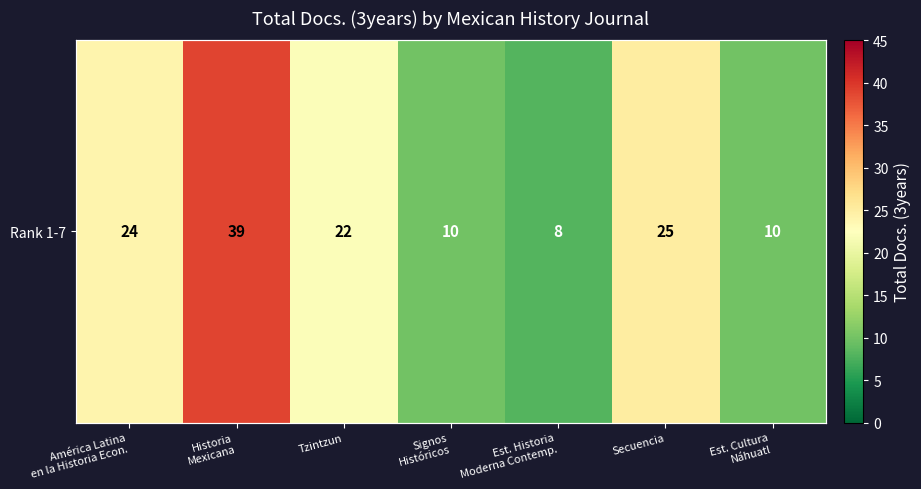

Between América Latina en la Historia Econ. and Signos Históricos, which series saw the biggest shift?

Rank 1-7